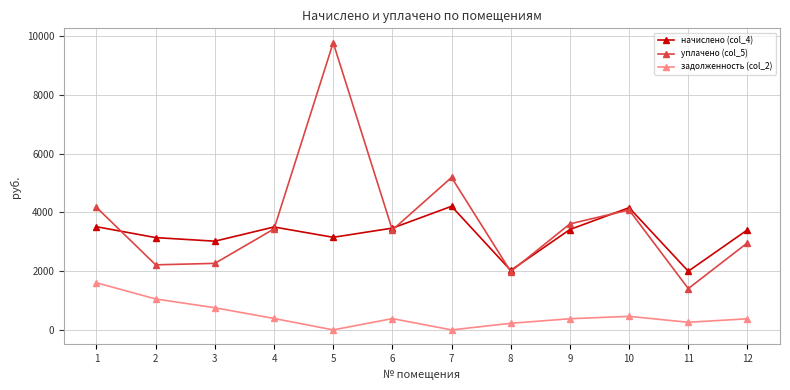

The value of начислено (col_4) at 8 is 2023.7. True or false?

True